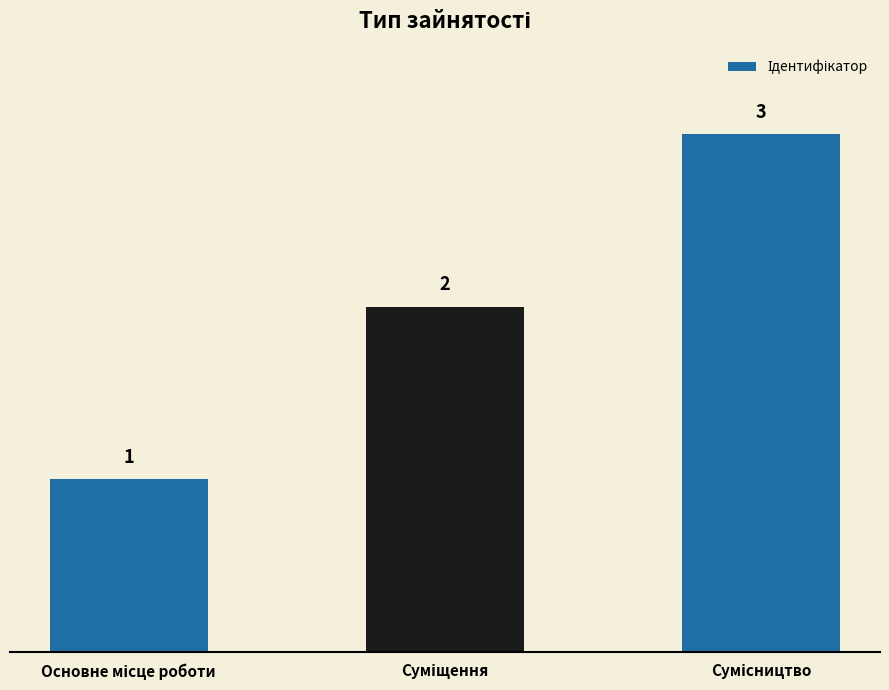

Count the values in the range 1 to 3.

3